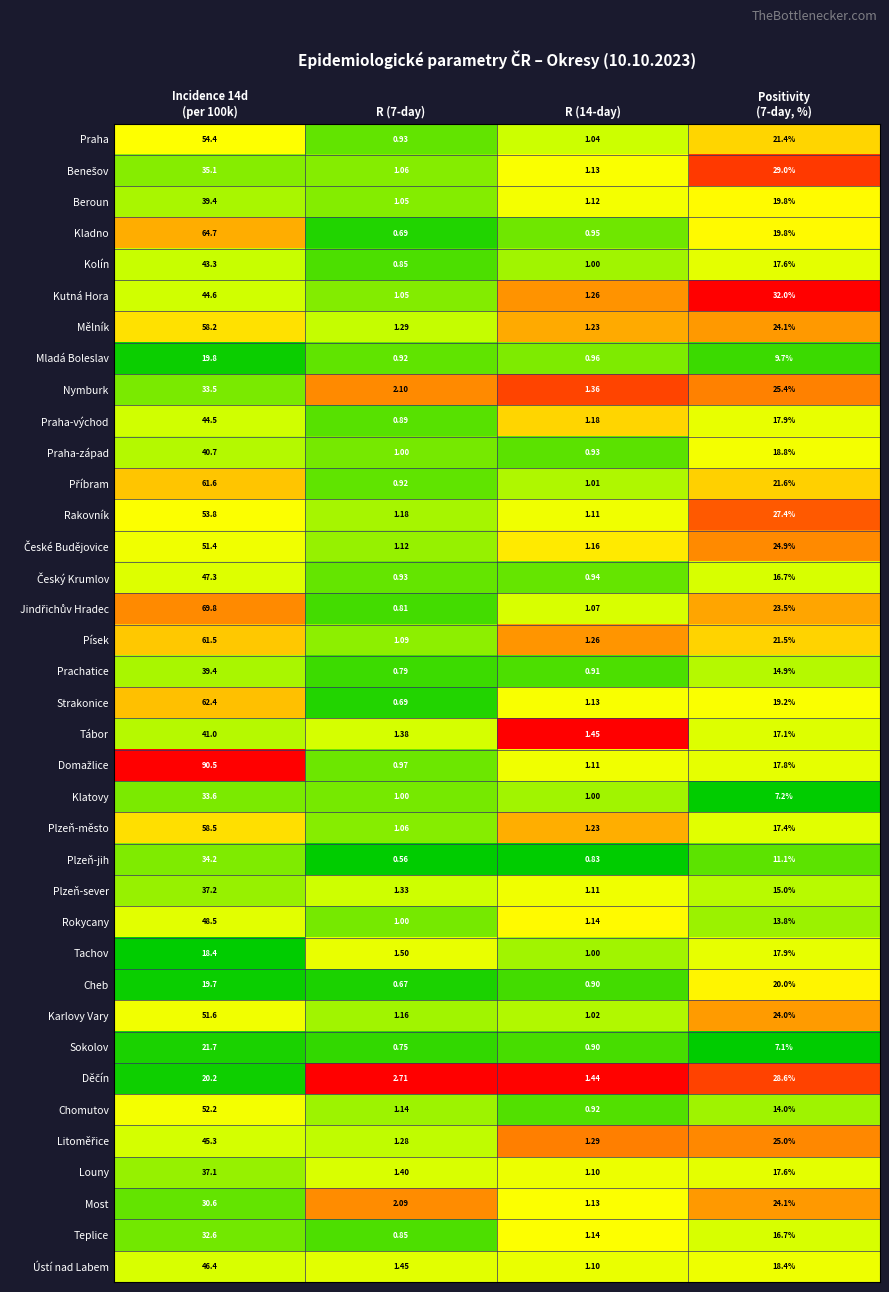

Between Incidence 14d
(per 100k) and R (14-day), which is larger?

Incidence 14d
(per 100k)